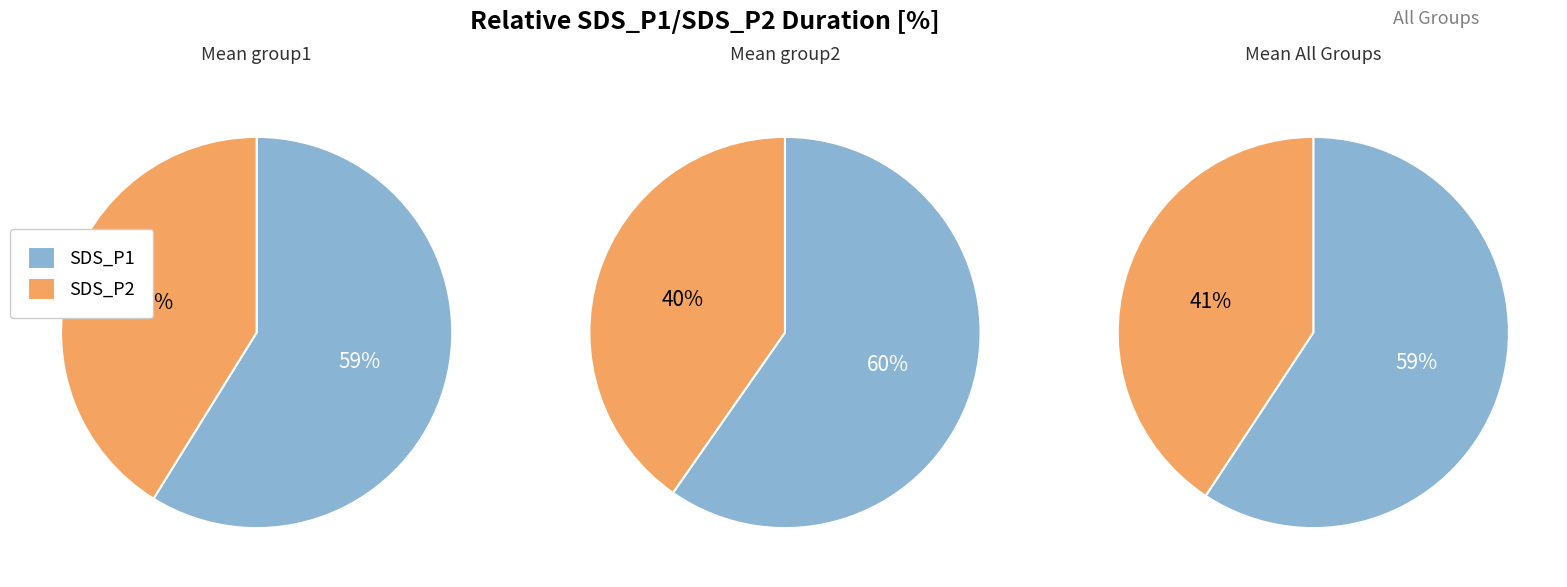

Between 20 and 39, which is larger?

39